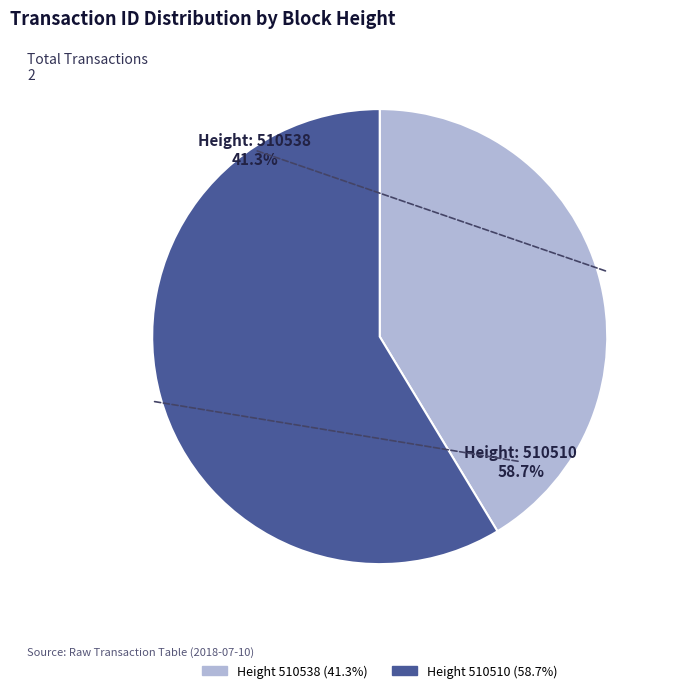

To the nearest percent, what is the difference between the 510538 and 510510 slice percentages?

17%